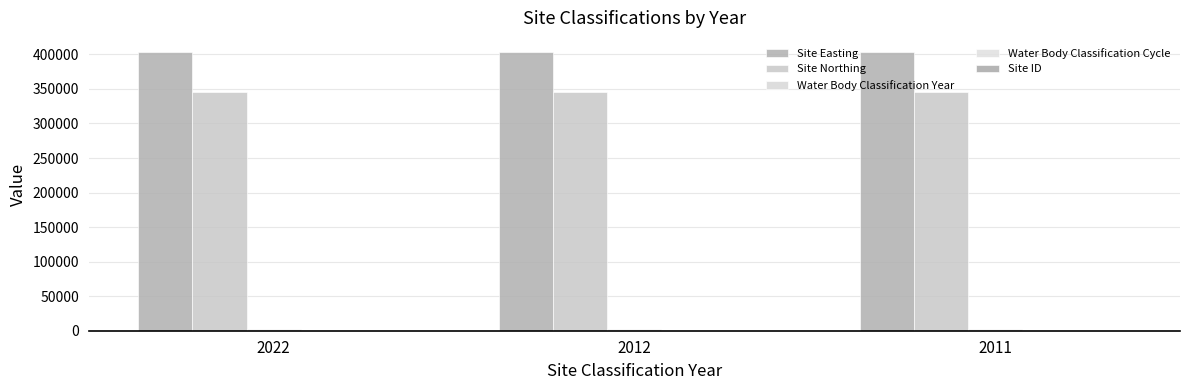

Count the number of data series in this chart.

5